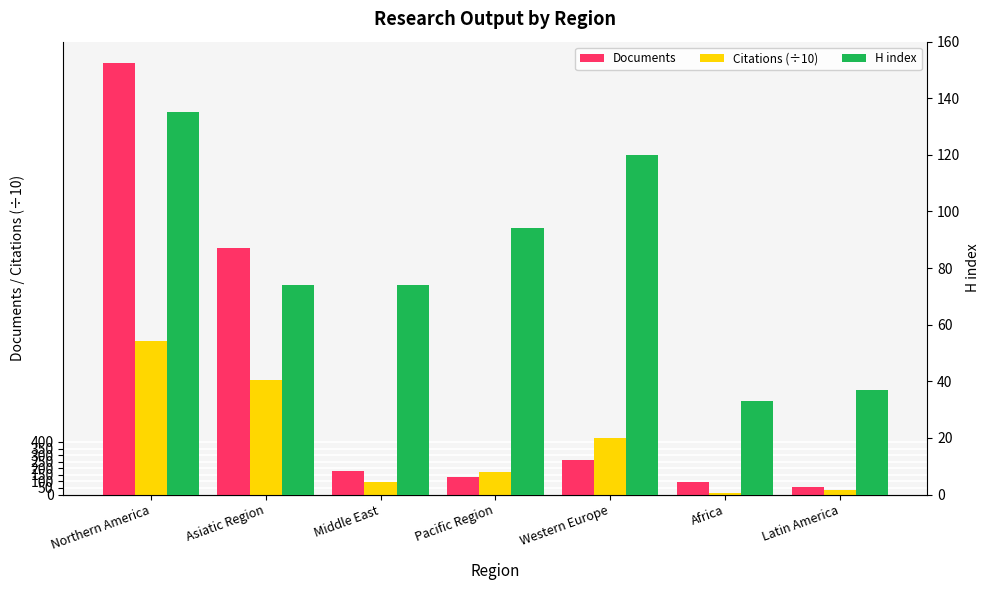

Rank the series at Asiatic Region from lowest to highest value.

H index, Citations (÷10), Documents